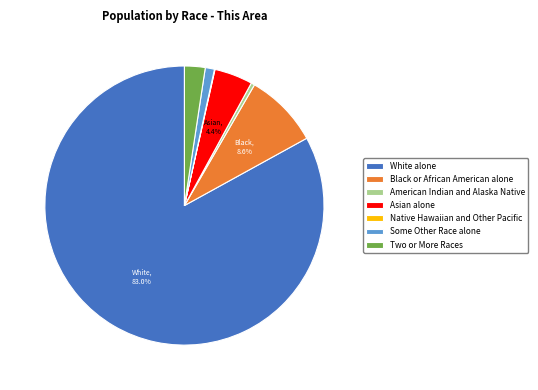

What is the largest slice in the pie chart?

White alone